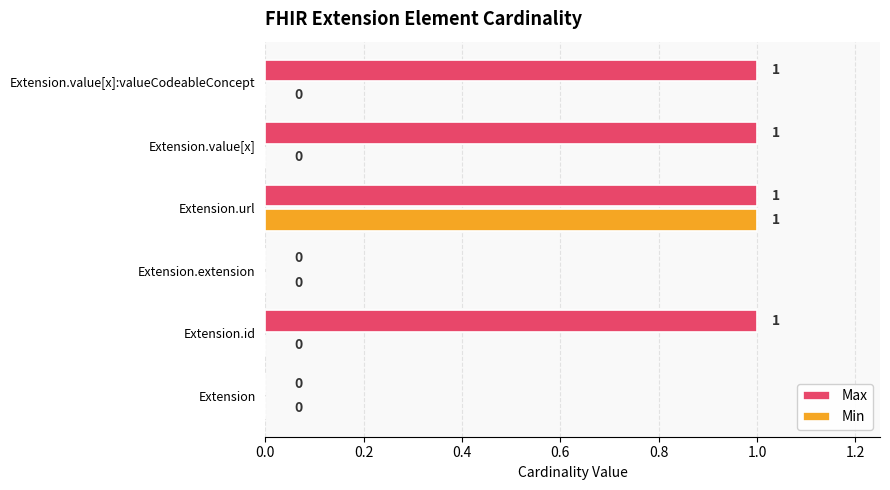

The Max series shows 1 at Extension.id. True or false?

True